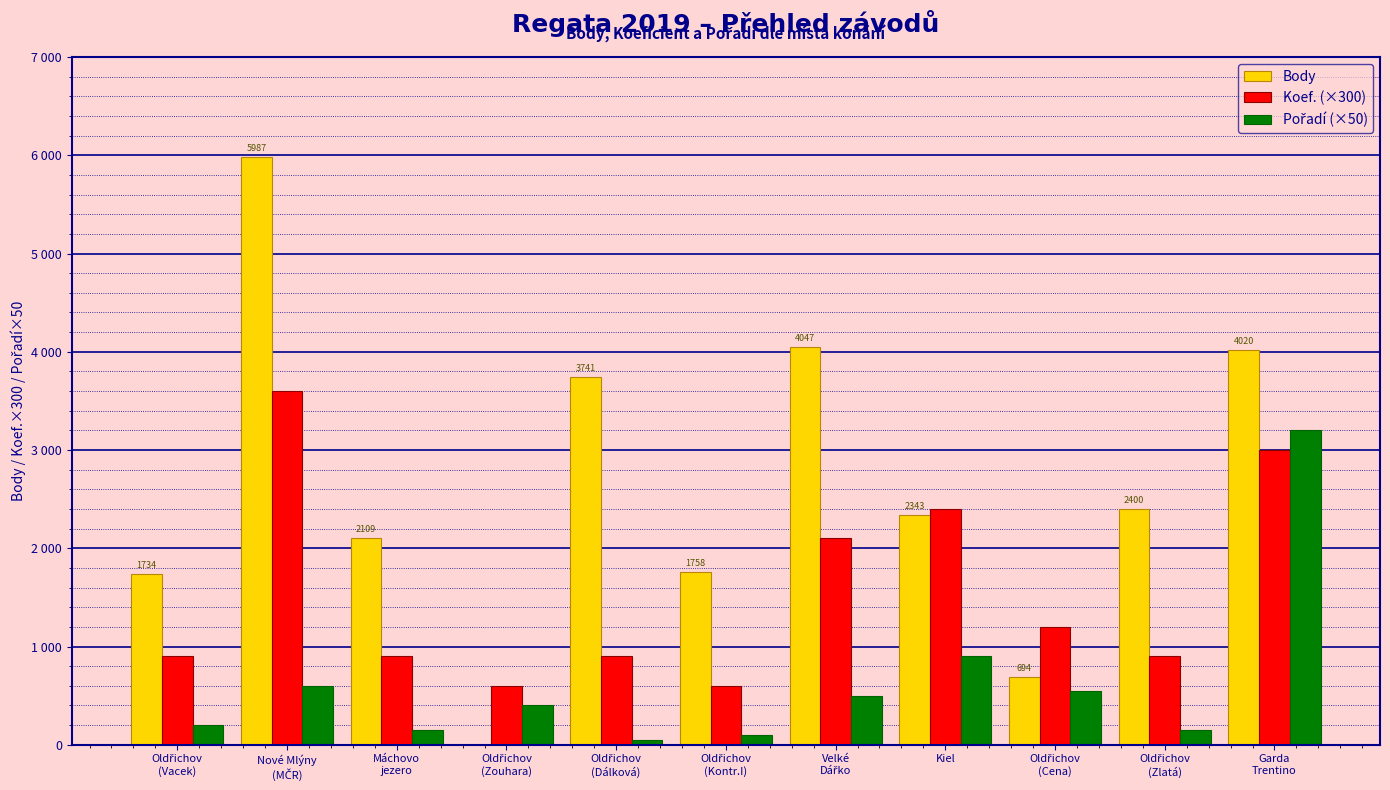

Reading right to left, transcribe all the data shown in this chart.

Body: 4020	2400	694	2343	4047	1758	3741	0	2109	5987	1734
Koef. (×300): 3000	900	1200	2400	2100	600	900	600	900	3600	900
Pořadí (×50): 3200	150	550	900	500	100	50	400	150	600	200